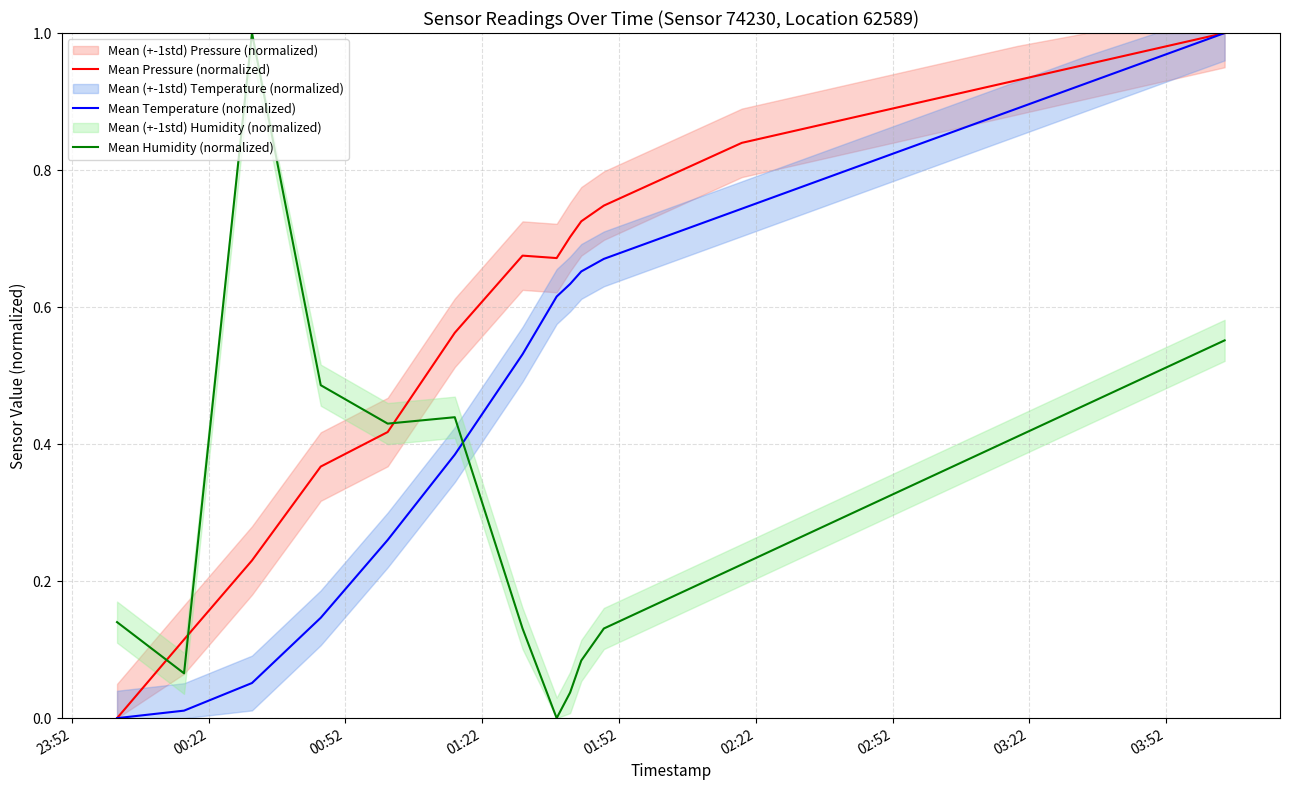

What is the difference between the maximum and minimum values in the Mean Pressure (normalized) series?

1.0